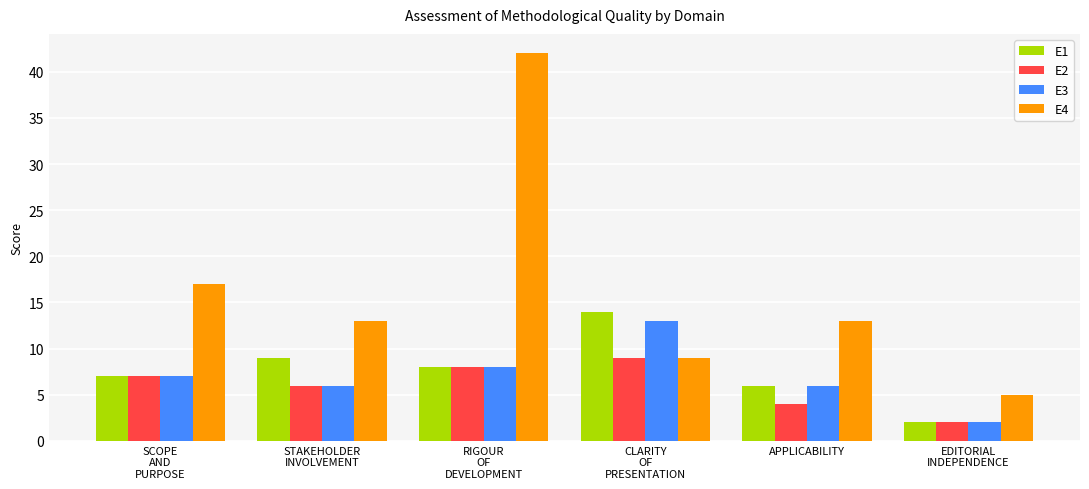

What is the difference between the maximum and second lowest values in the E1 series?

8